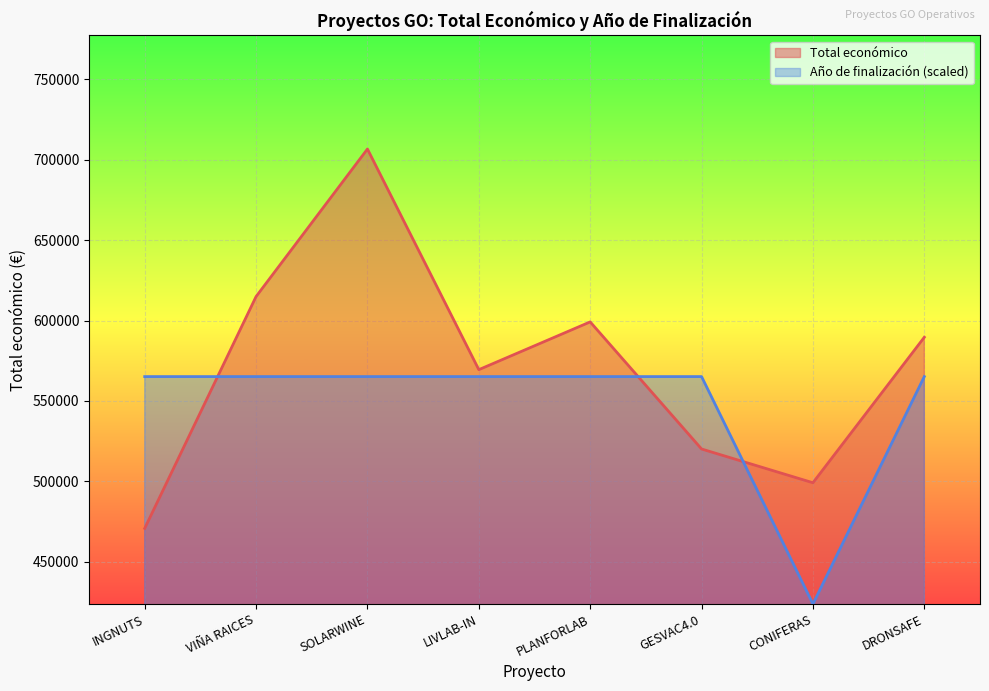

How many lines are shown in the chart?

2